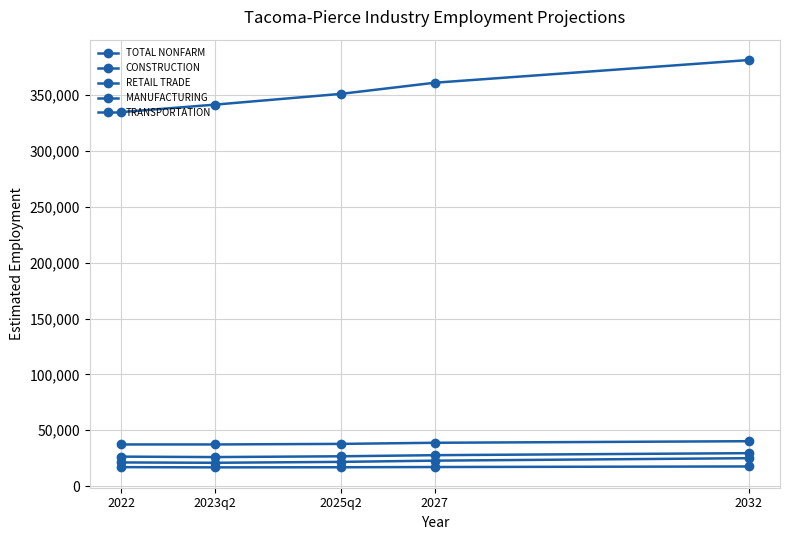

True or false: TOTAL NONFARM has a value of 190510 at 2022.

False